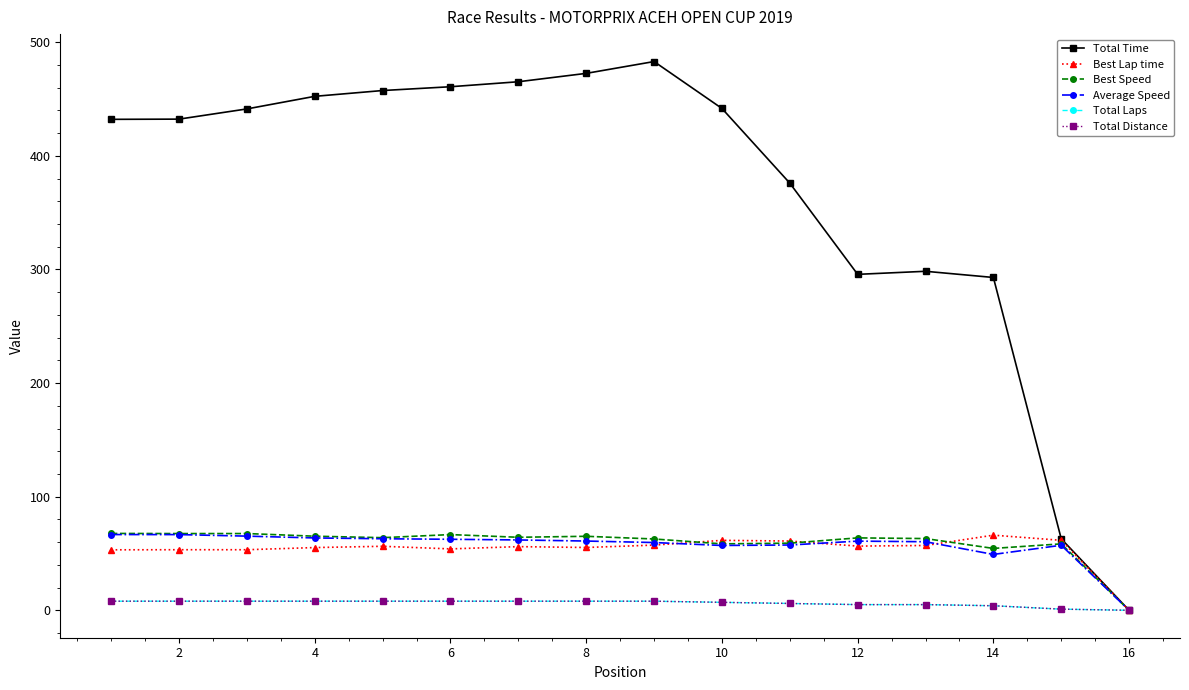

Does the chart have visible grid lines?

No